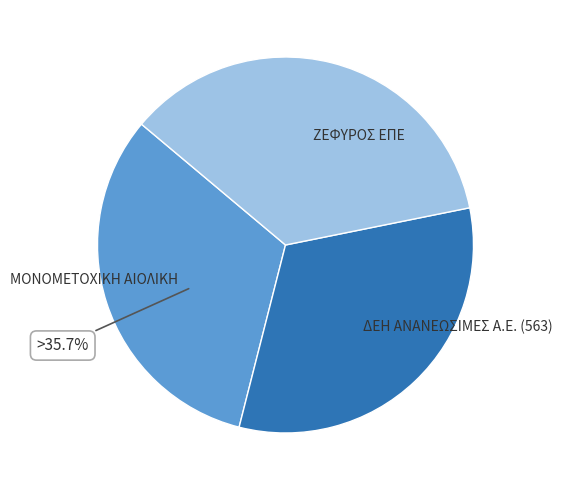

To the nearest percent, what percentage of the pie is ΖΕΦΥΡΟΣ ΕΠΕ?

36%